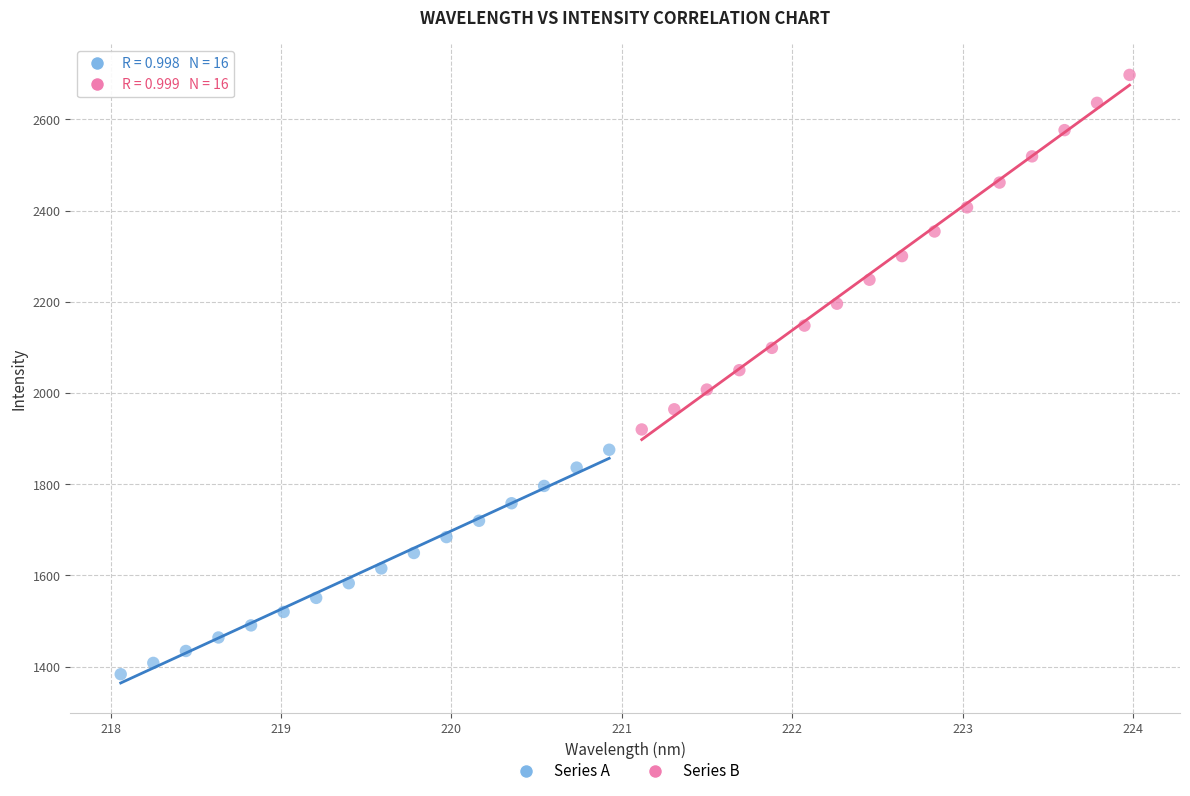

What are all the series names shown in the legend?

Series A, Series B